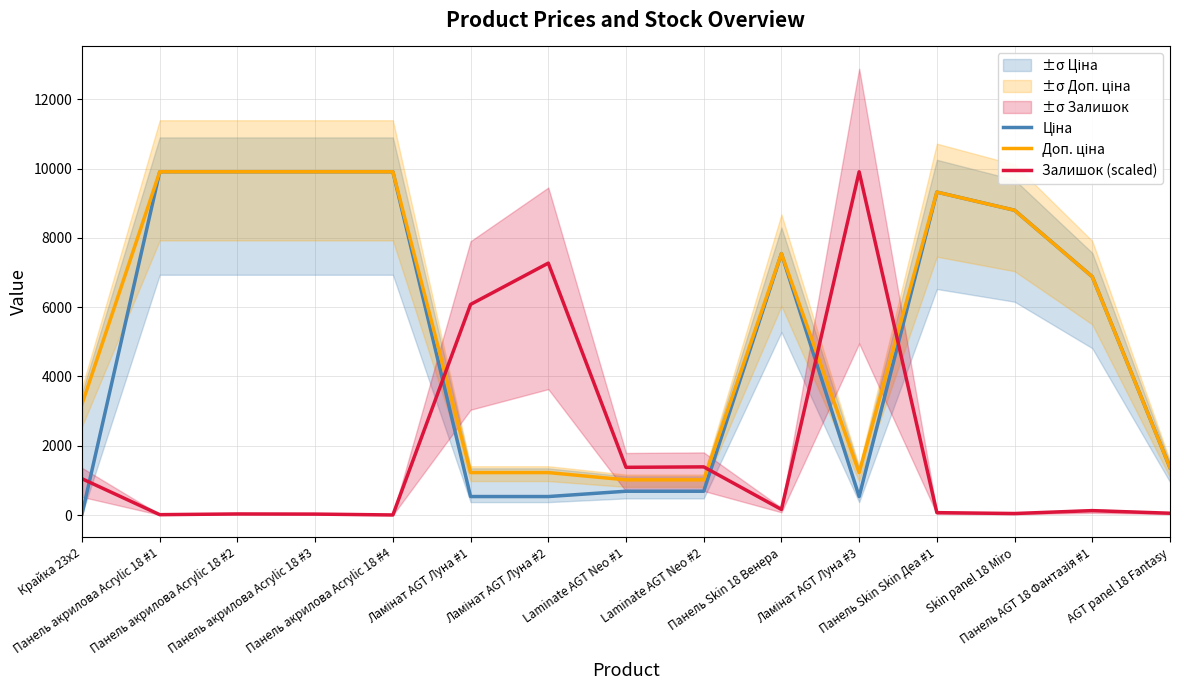

What are all the series names shown in the legend?

Ціна, Доп. ціна, Залишок (scaled)